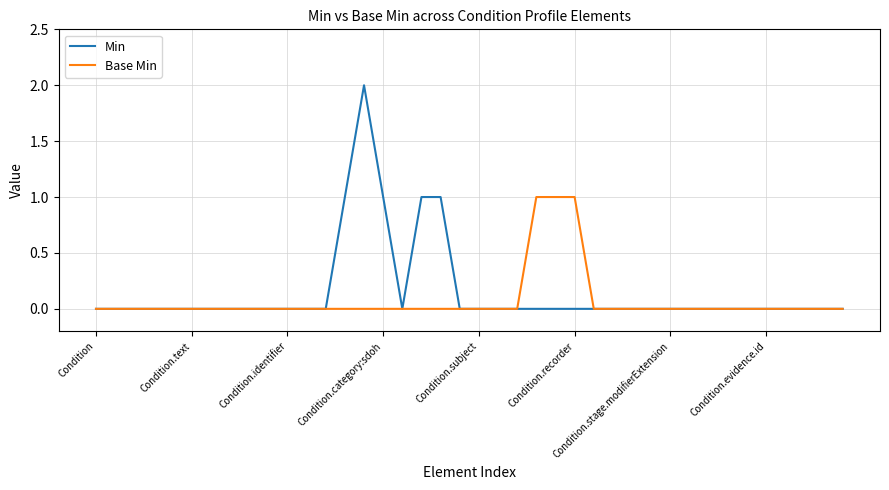

Rank the series by their maximum value, from highest to lowest.

Min, Base Min